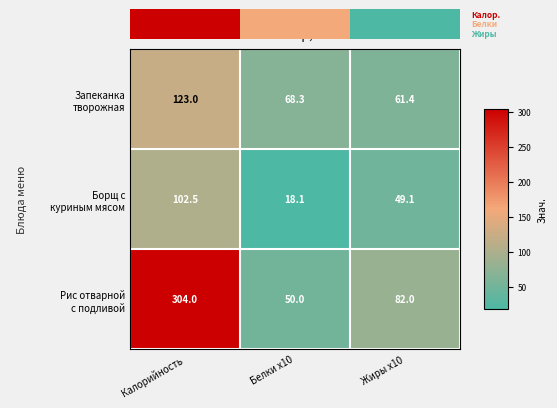

Is it true that Борщ с куриным мясом equals 49.1 at Жиры x10?

True